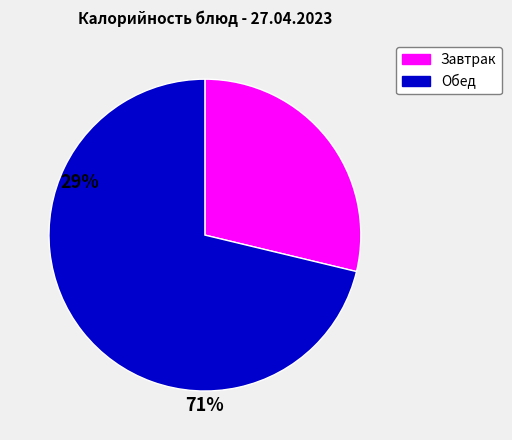

Which slice represents more than half of the pie?

Обед